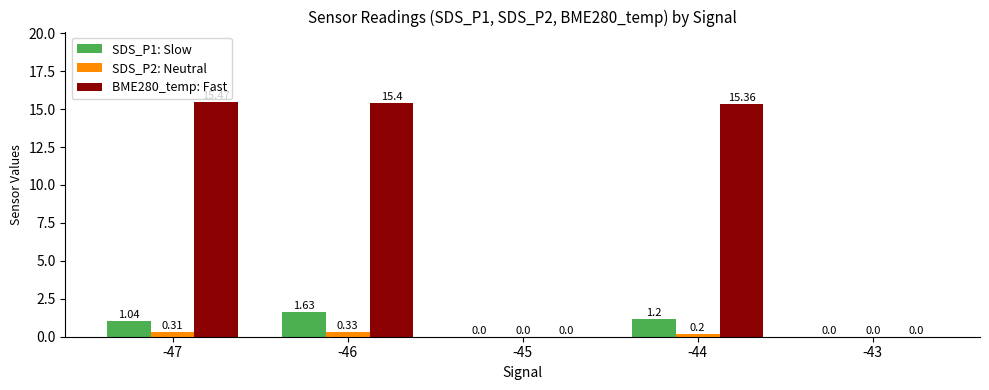

How many groups of bars are there?

5